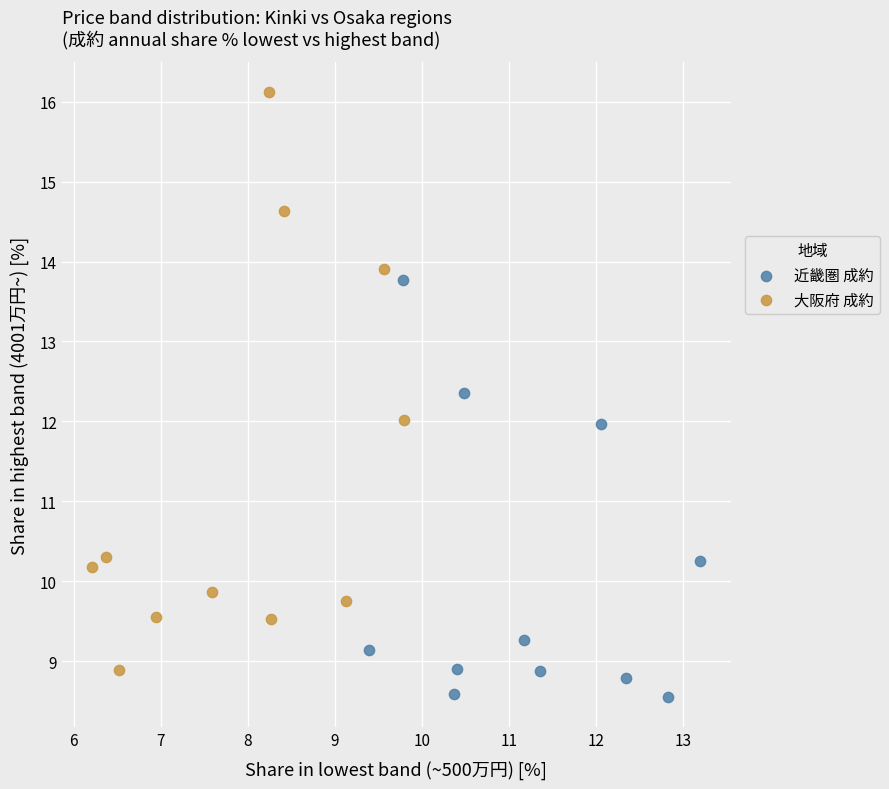

Which series reaches the maximum Y coordinate?

大阪府 成約